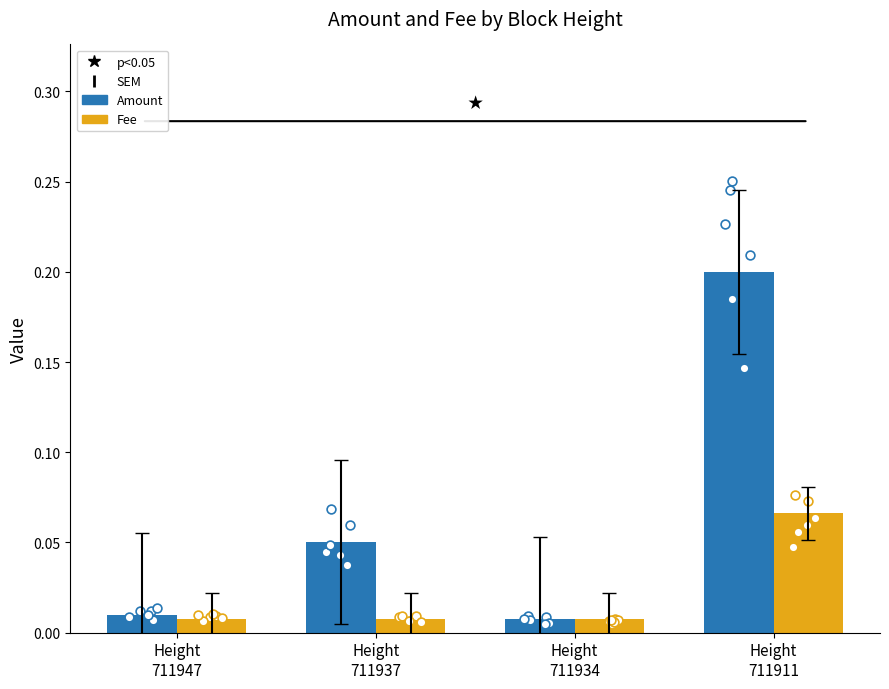

Which series has the largest Y range (max minus min)?

Amount